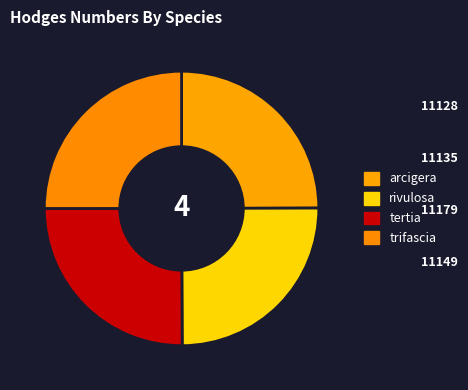

Rank the categories by value from highest to lowest.

tertia, trifascia, rivulosa, arcigera